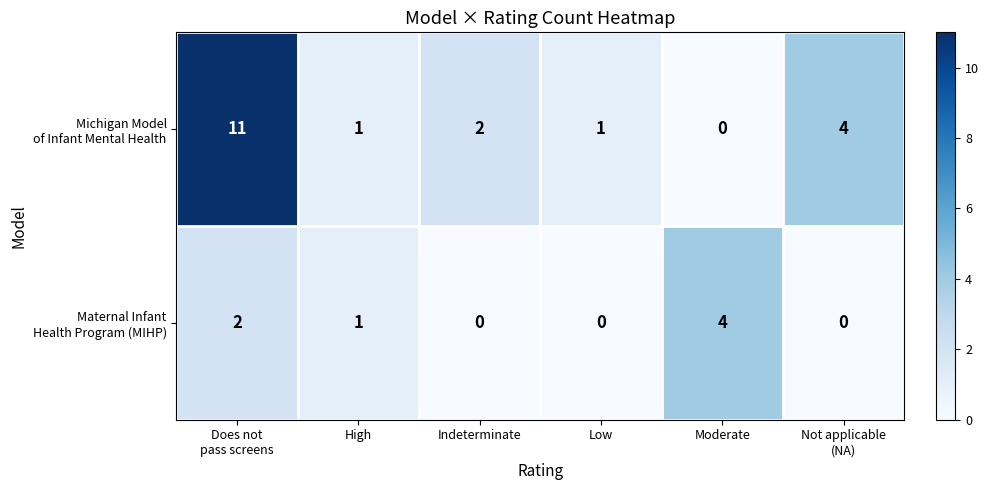

At how many categories does at least one series exceed 5?

1